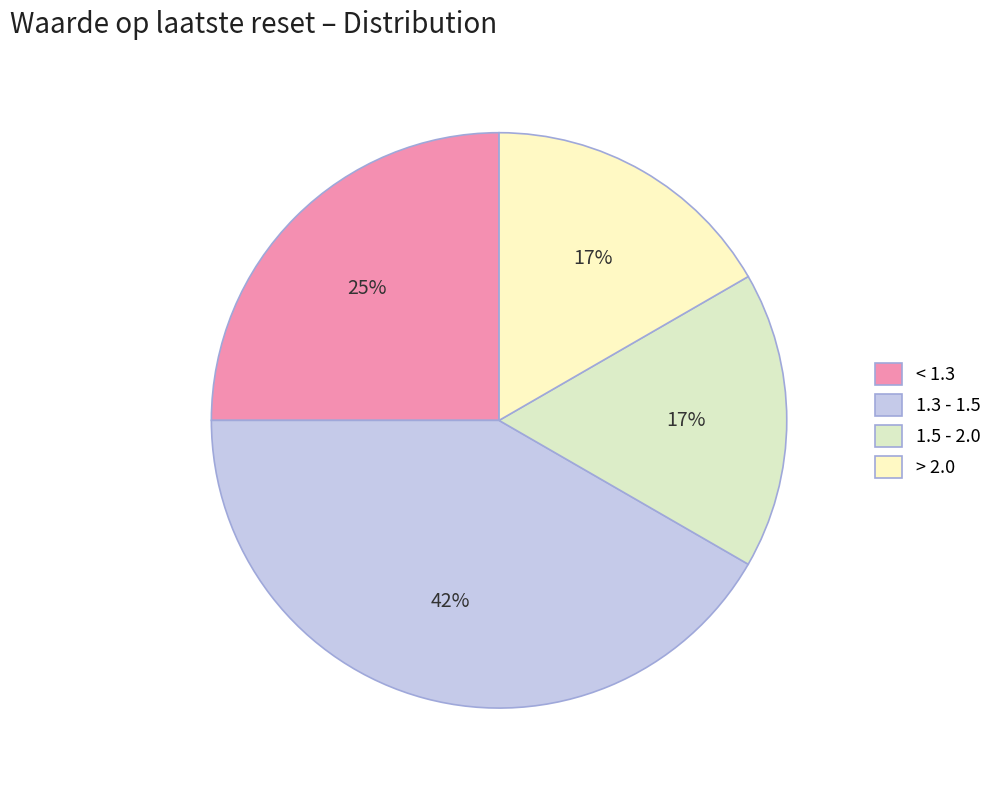

How many segments does this pie chart have?

4